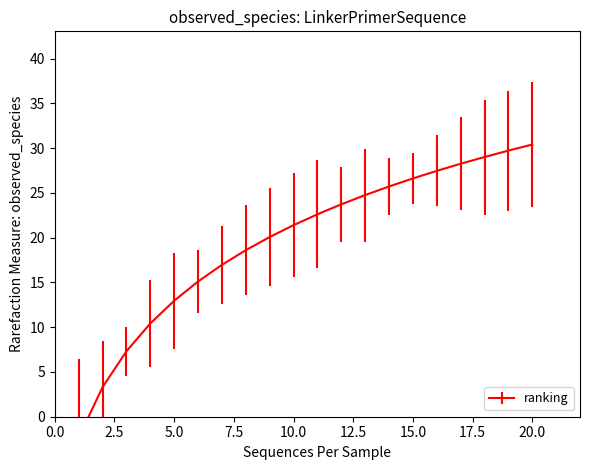

True or false: the data has more than 1 interior local peaks.

False